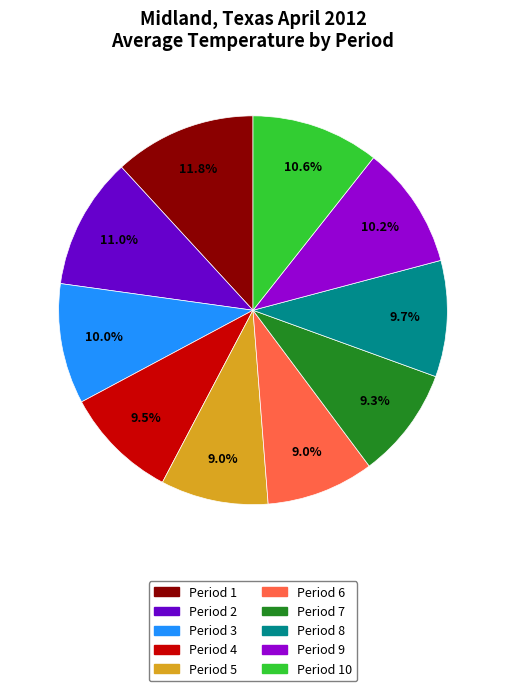

What percentage is the Period 6 slice, to the nearest percent?

9%